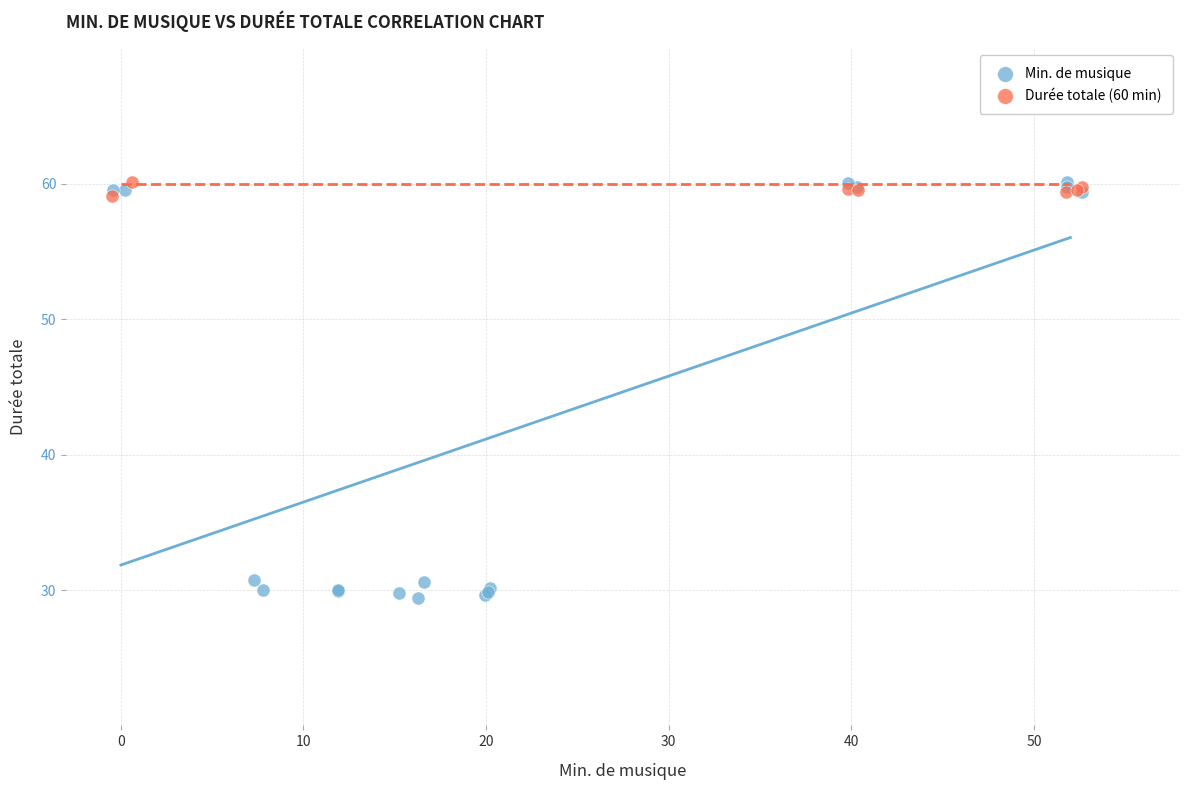

Which series has the widest spread of Y values?

Min. de musique